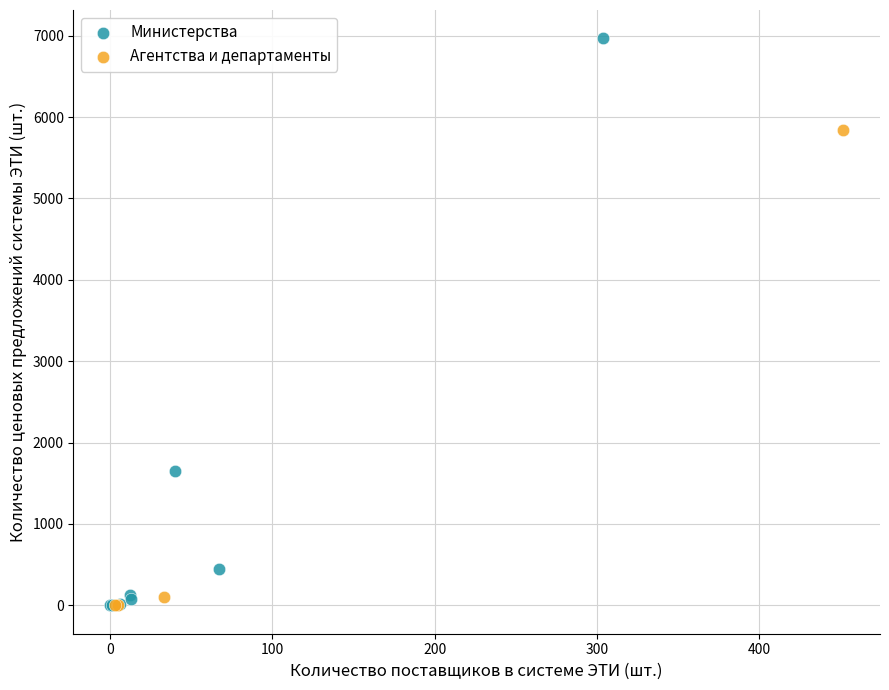

Which series contains the highest Y value?

Министерства